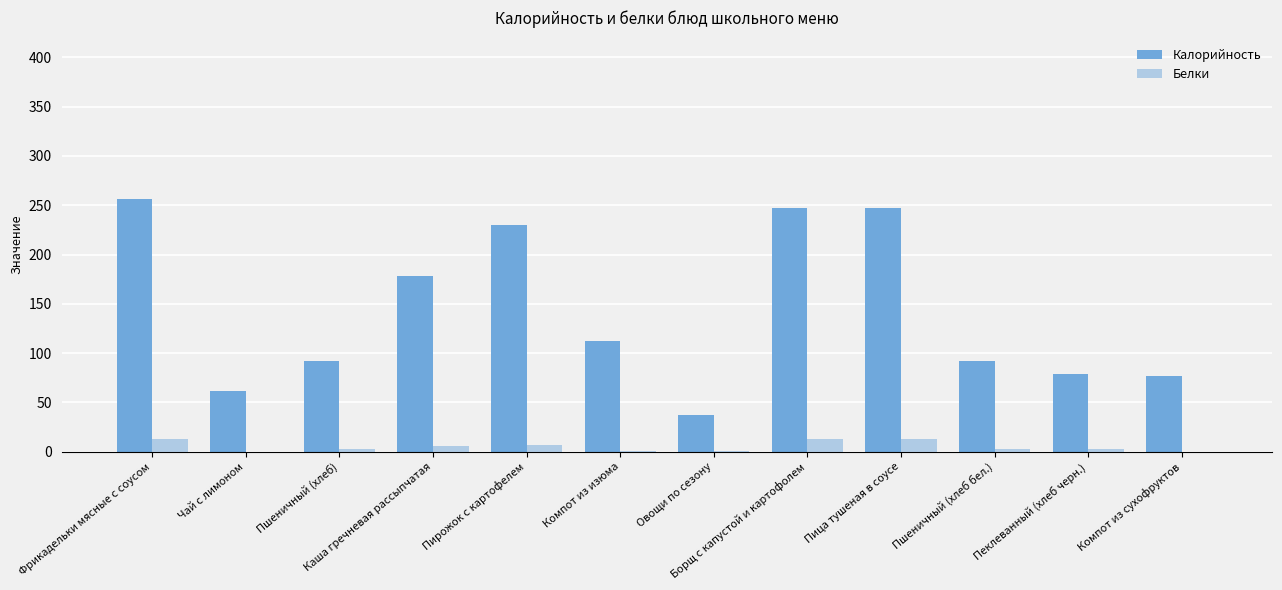

Where is Калорийность nearest to the value 146?

Каша гречневая рассыпчатая